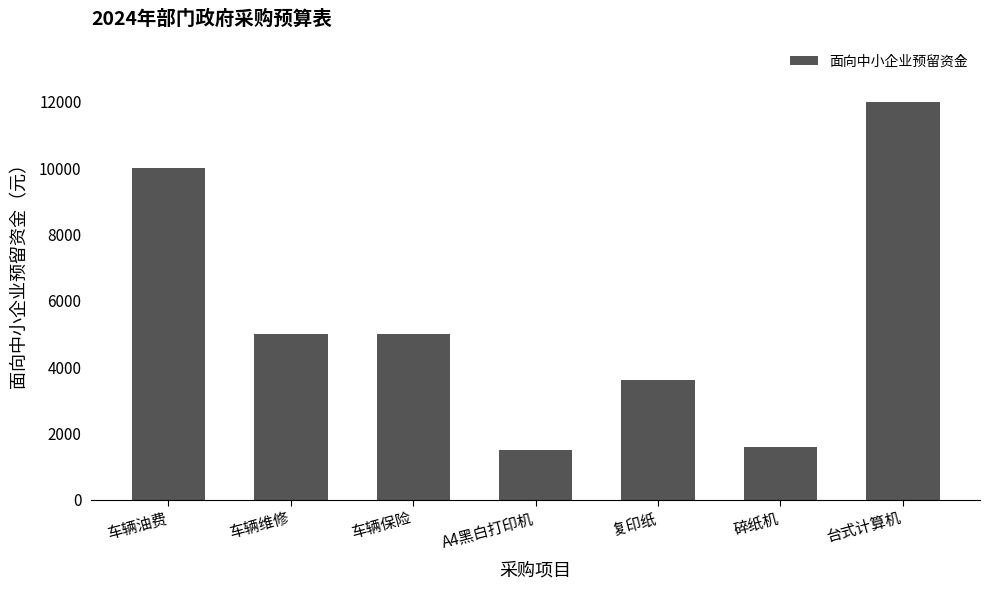

Approximately how many times larger is the value at 碎纸机 compared to A4黑白打印机?

1.1